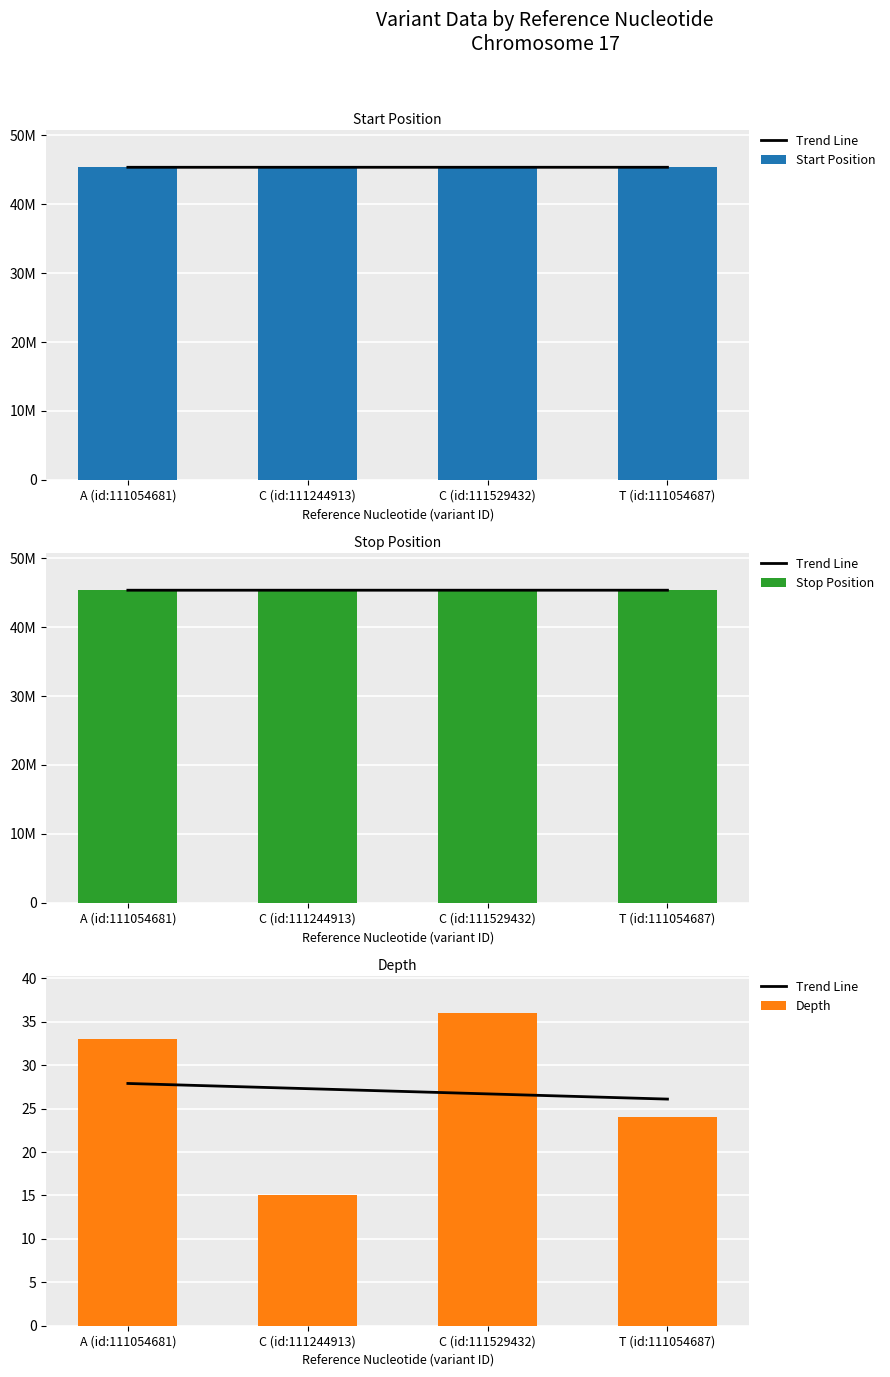

How many groups of bars are there?

4